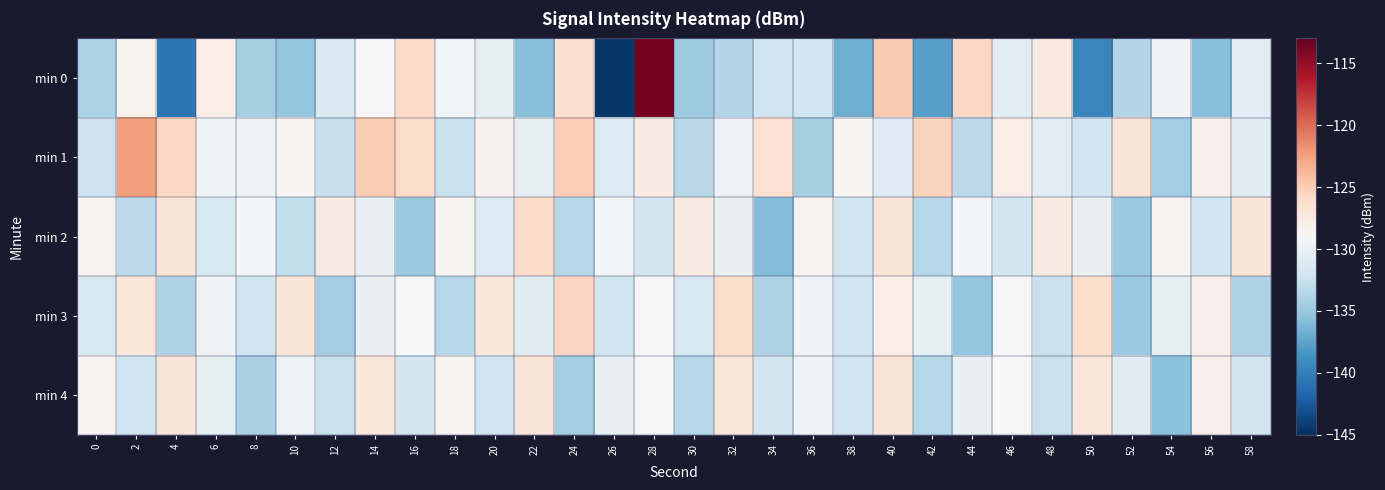

Which series changed the most between 20 and 58?

min 3